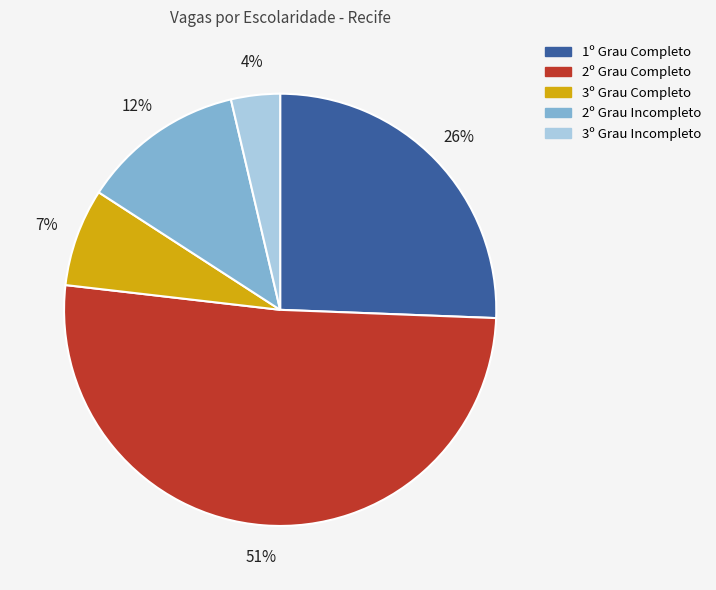

To the nearest percent, what portion does 3º Grau Completo represent?

7%